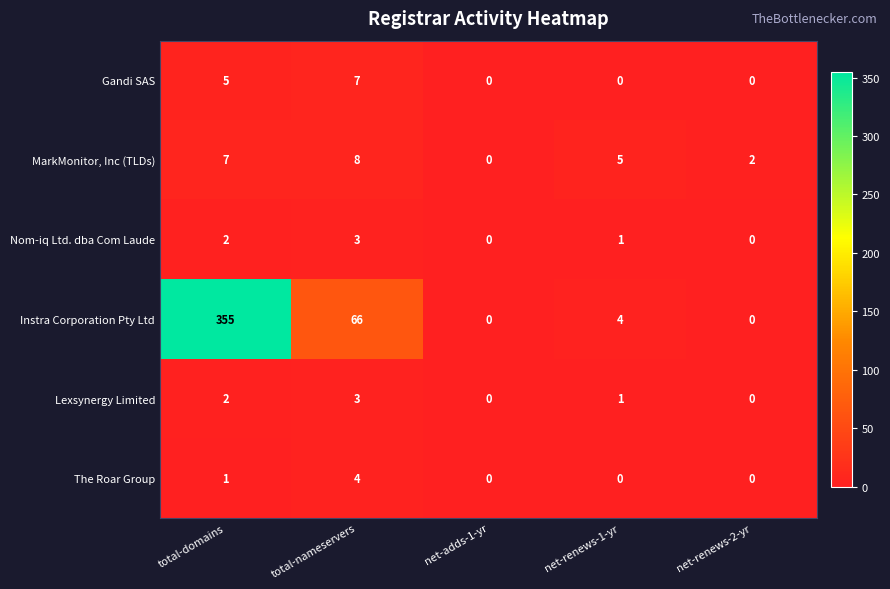

Which series has the widest spread of values?

Instra Corporation Pty Ltd